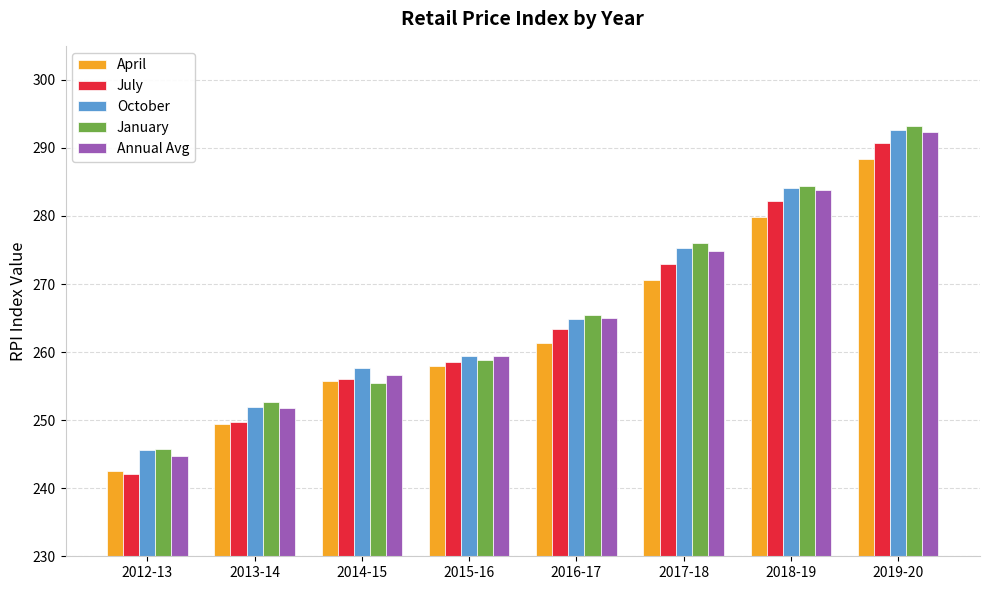

Is it true that Annual Avg equals 71.9 at 2012-13?

False